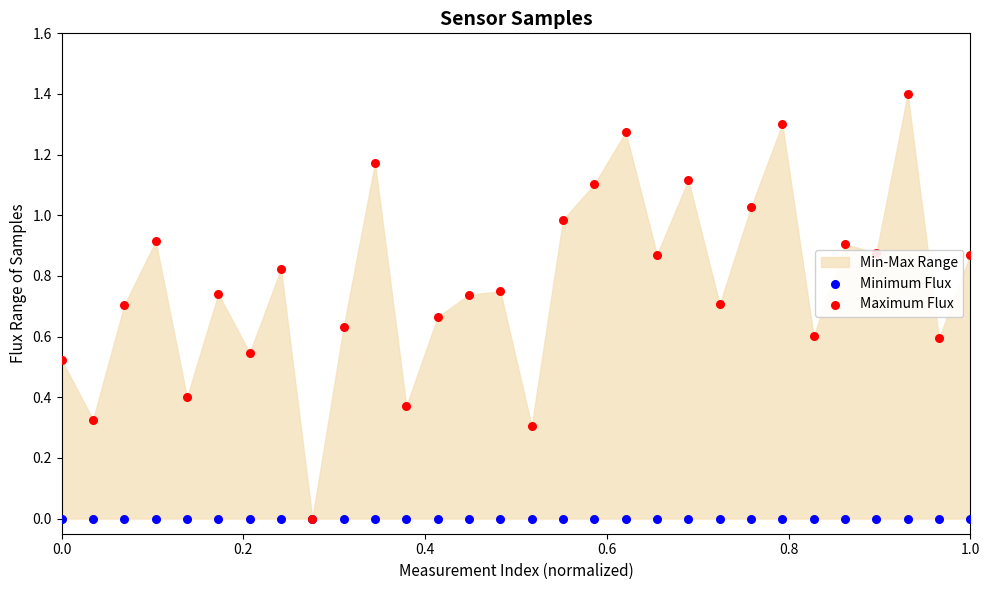

At how many categories does at least one series exceed 0?

29